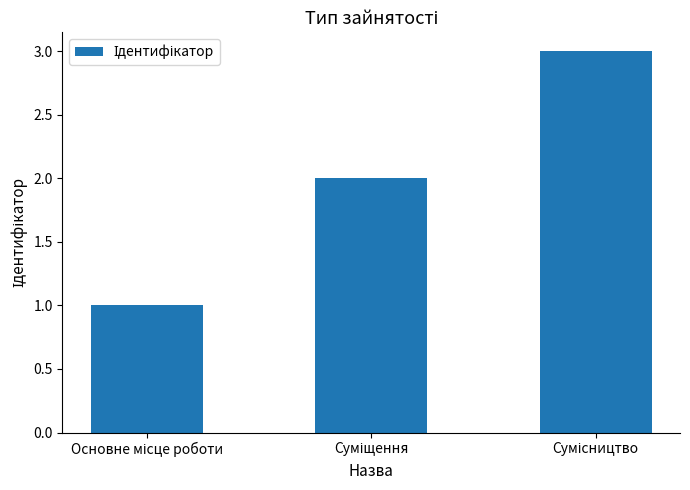

Count the number of categories in the chart.

3